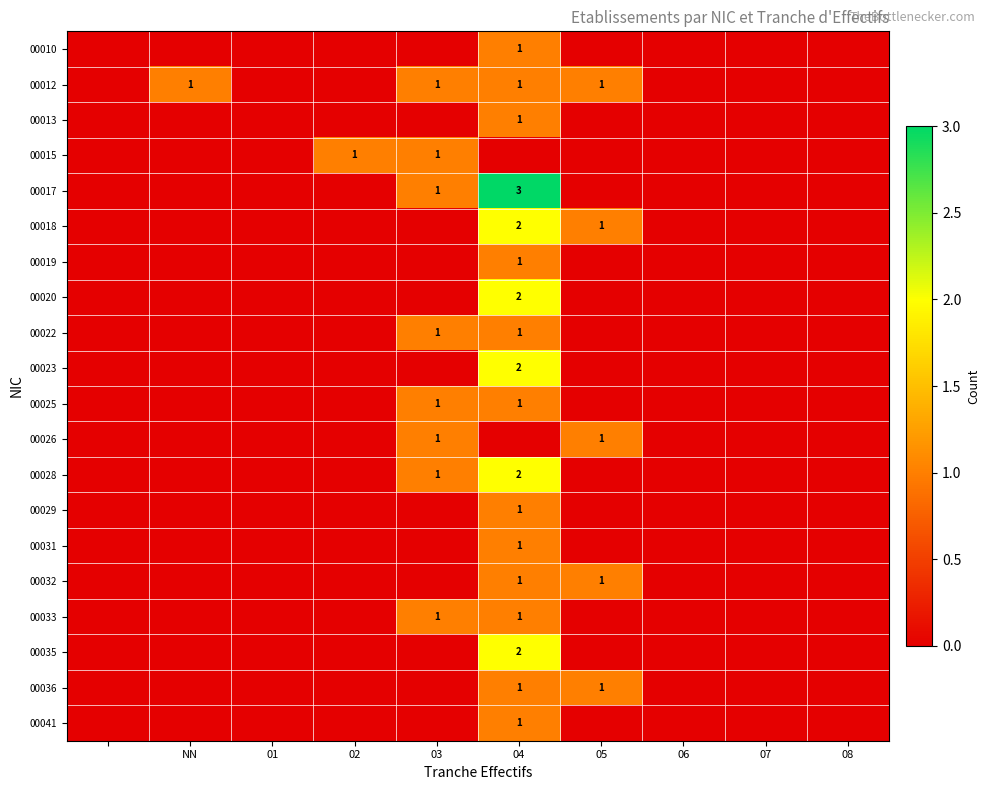

The value of 00036 at 01 is 0. True or false?

False